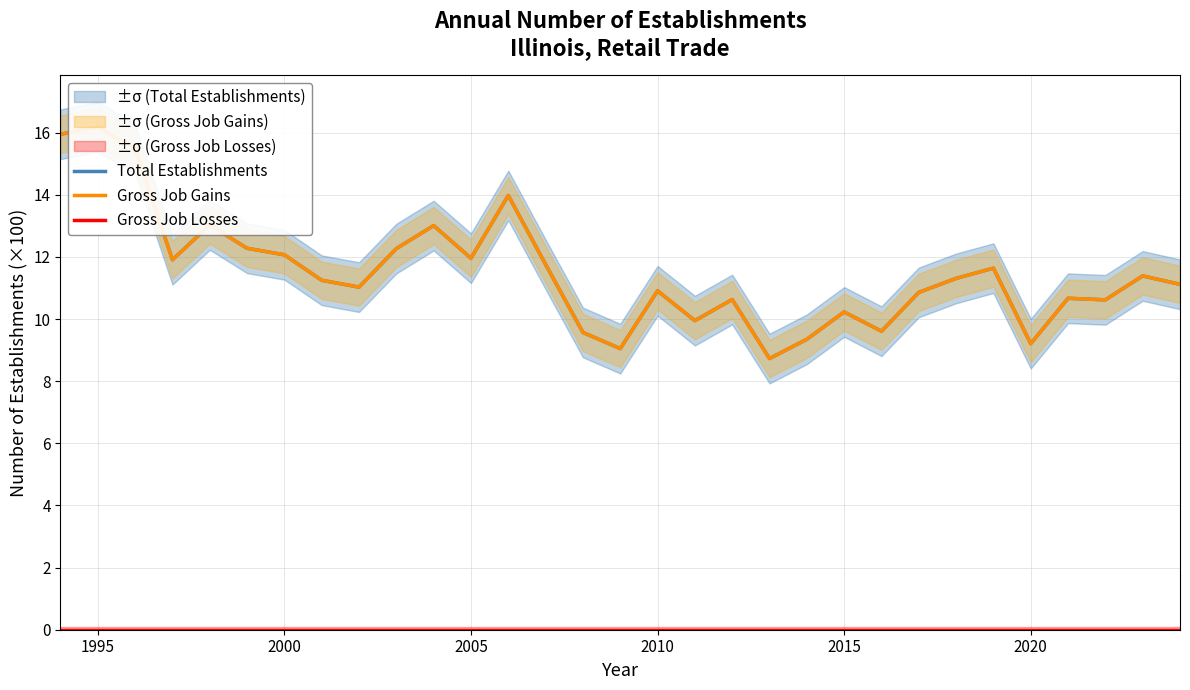

How many lines are shown in the chart?

3